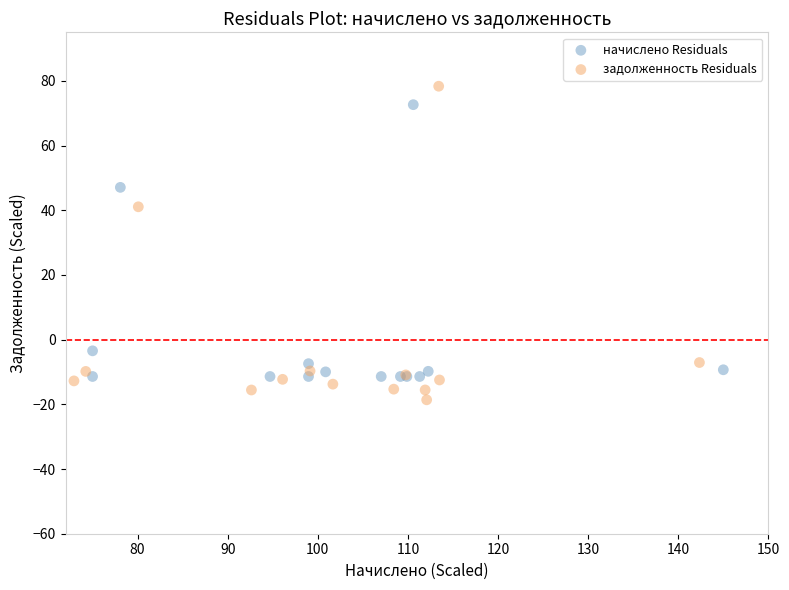

Which series reaches the minimum Y coordinate?

задолженность Residuals